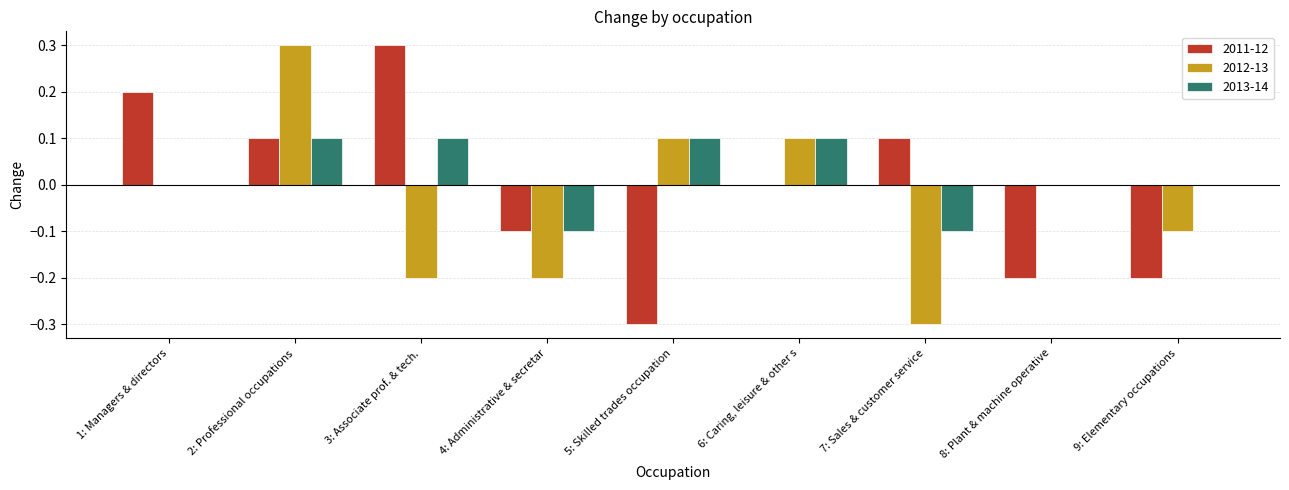

The value of 2011-12 at 2: Professional occupations is 0.1. True or false?

True